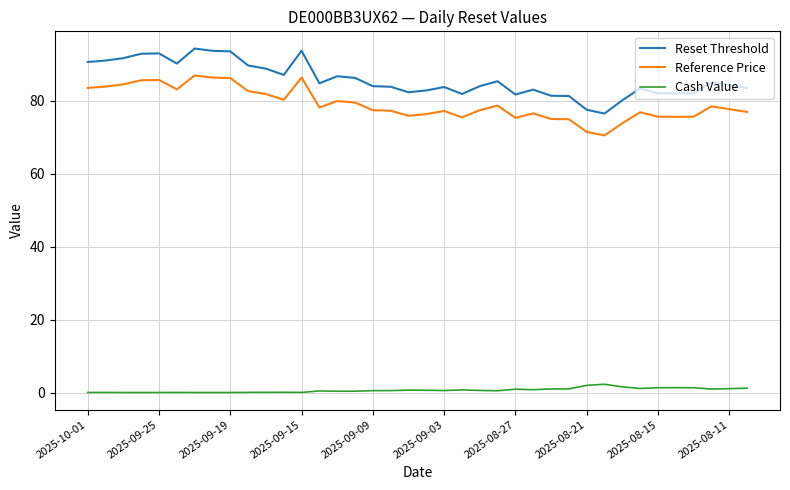

Which series has the largest total across all categories?

Reset Threshold